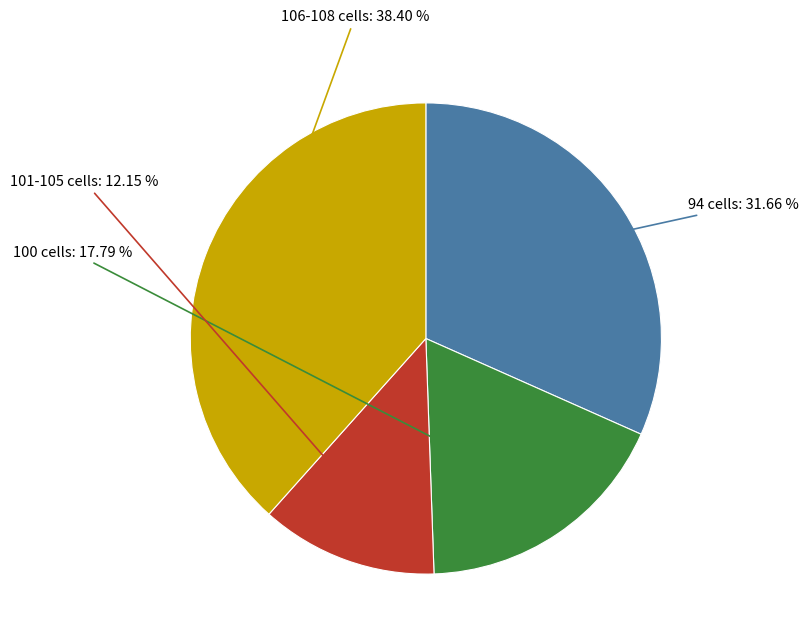

Is there any slice that represents more than half of the pie?

No